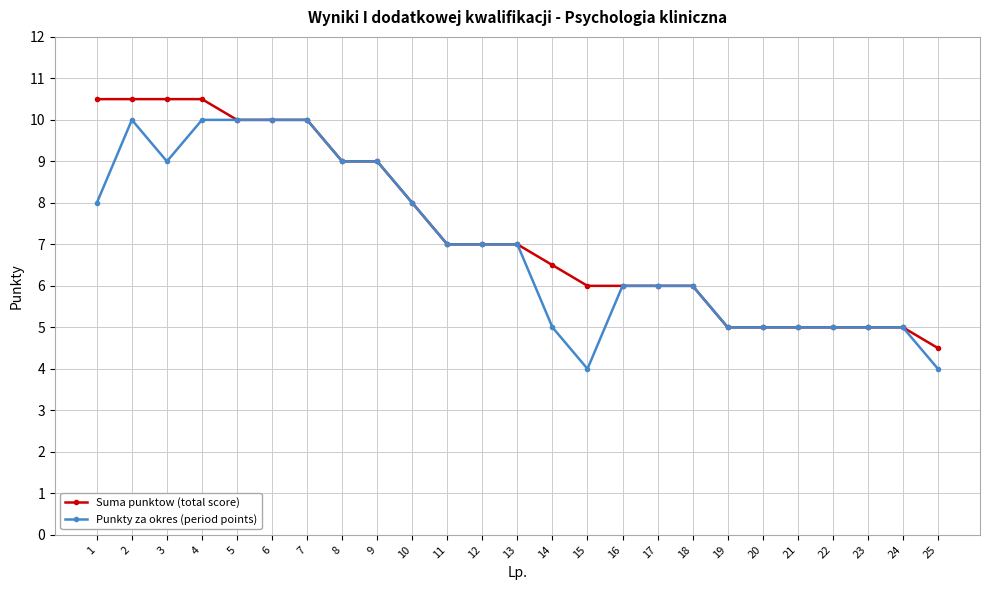

Is the value of Punkty za okres (period points) at 24 greater than the value of Suma punktow (total score) at 10?

No